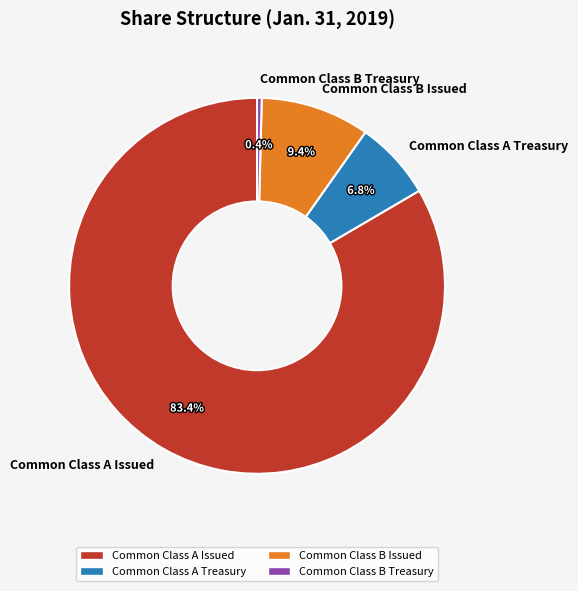

True or false: Common Class A Treasury accounts for 7% of the total.

True